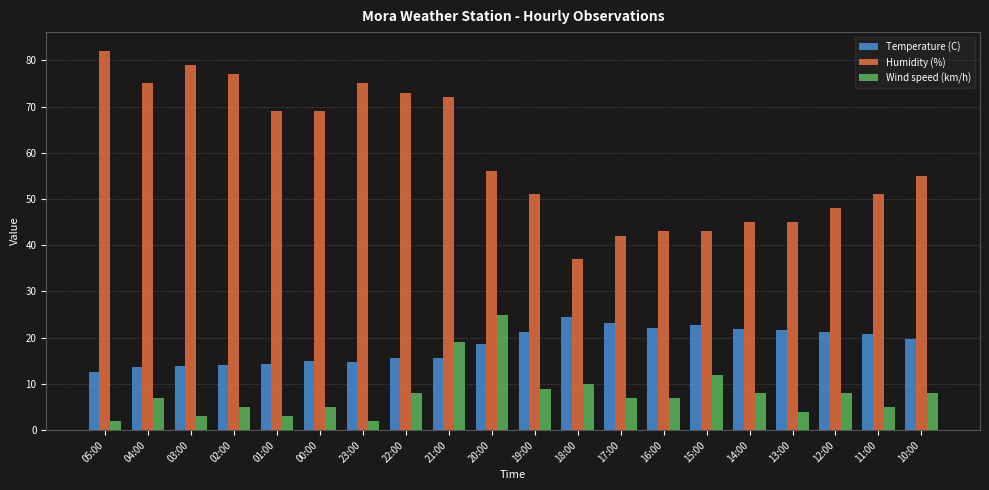

At 12:00, list the series in order from smallest to largest.

Wind speed (km/h), Temperature (C), Humidity (%)